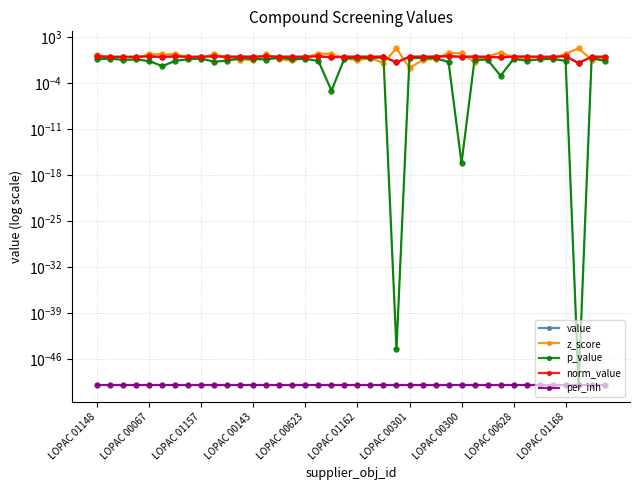

What is the maximum value shown in the chart?

18.8